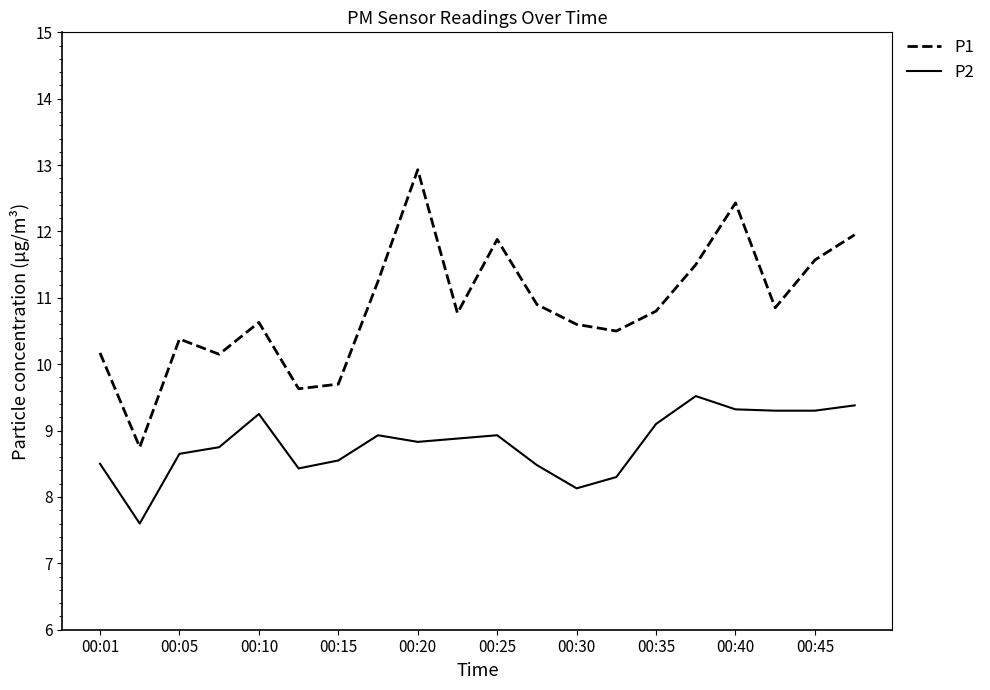

What is the highest value of the P1 series?

12.9